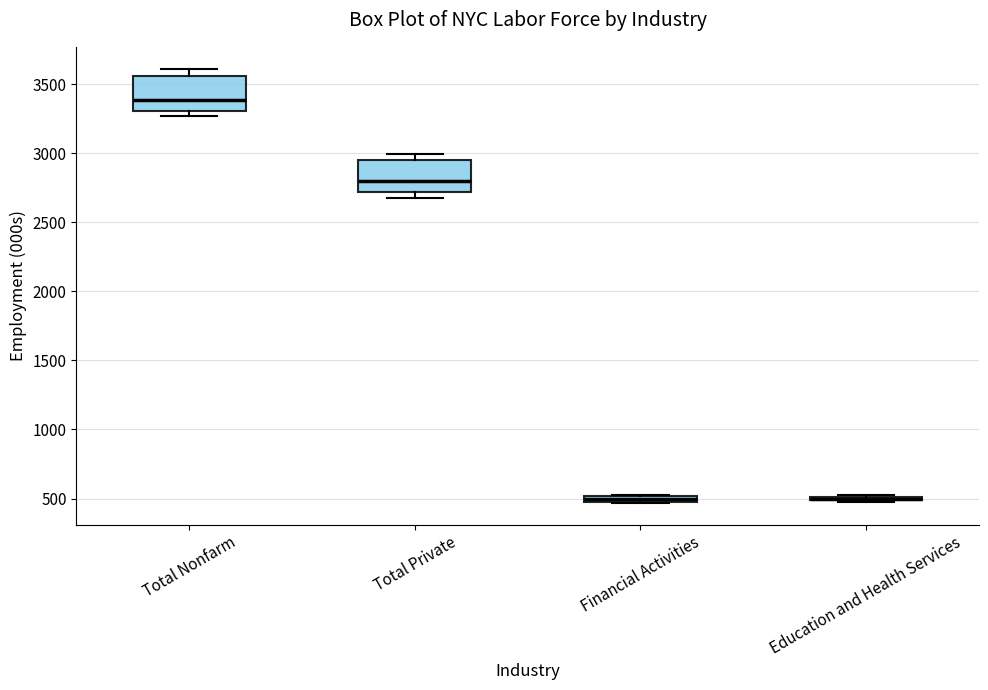

Where does the upper whisker of the box for Total Nonfarm end on the y-axis? The values are not printed on the chart, so give them approximately, as read against the axis.

3600